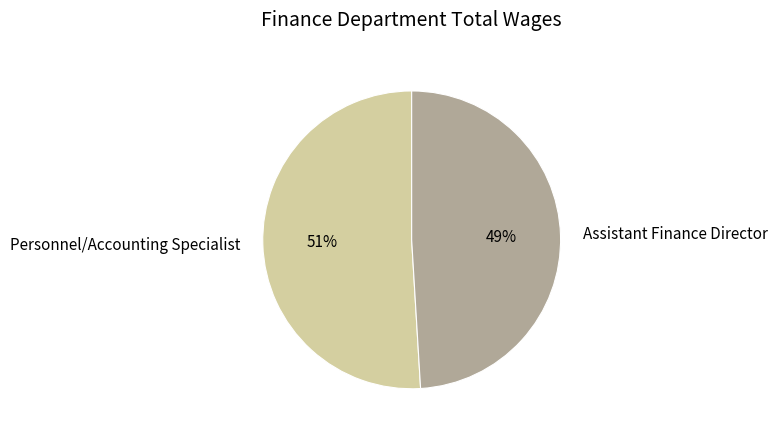

How many segments does this pie chart have?

2